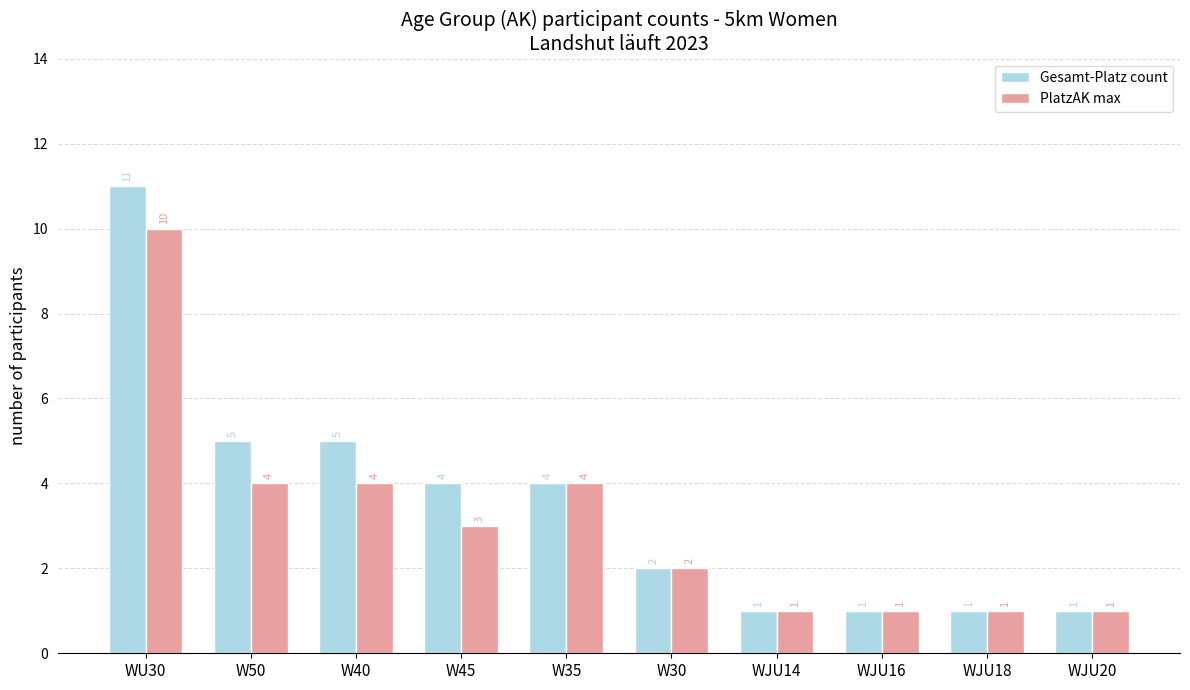

What is the average value of the Gesamt-Platz count series?

4